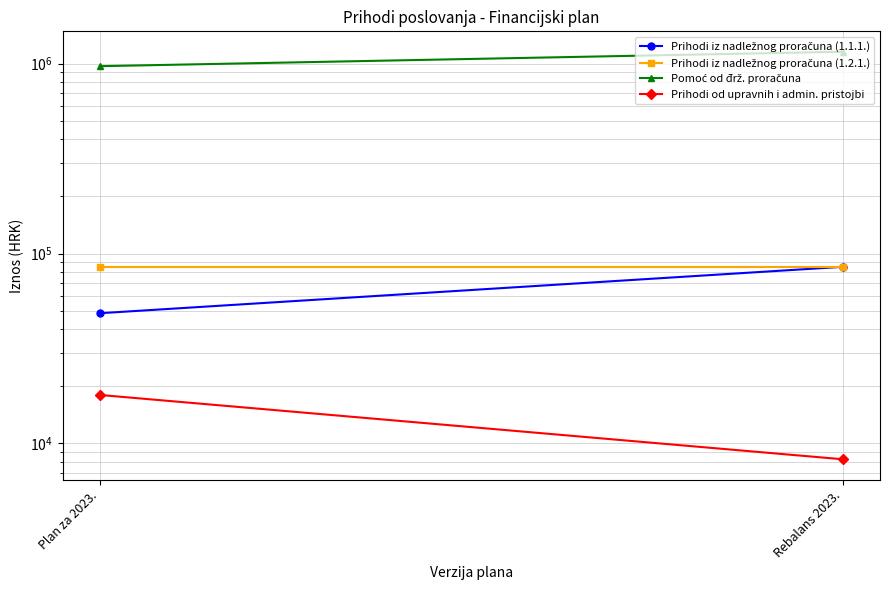

Reading left to right, list all the values displayed in this chart.

Prihodi iz nadležnog proračuna (1.1.1.): 48500	85164
Prihodi iz nadležnog proračuna (1.2.1.): 85144	85144
Pomoć od đrž. proračuna: 970370	1156506
Prihodi od upravnih i admin. pristojbi: 18000	8250